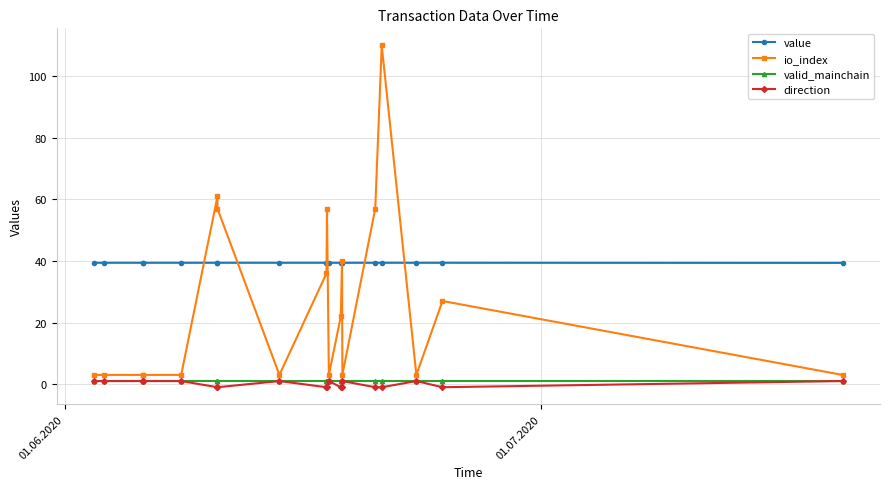

How many lines are shown in the chart?

4